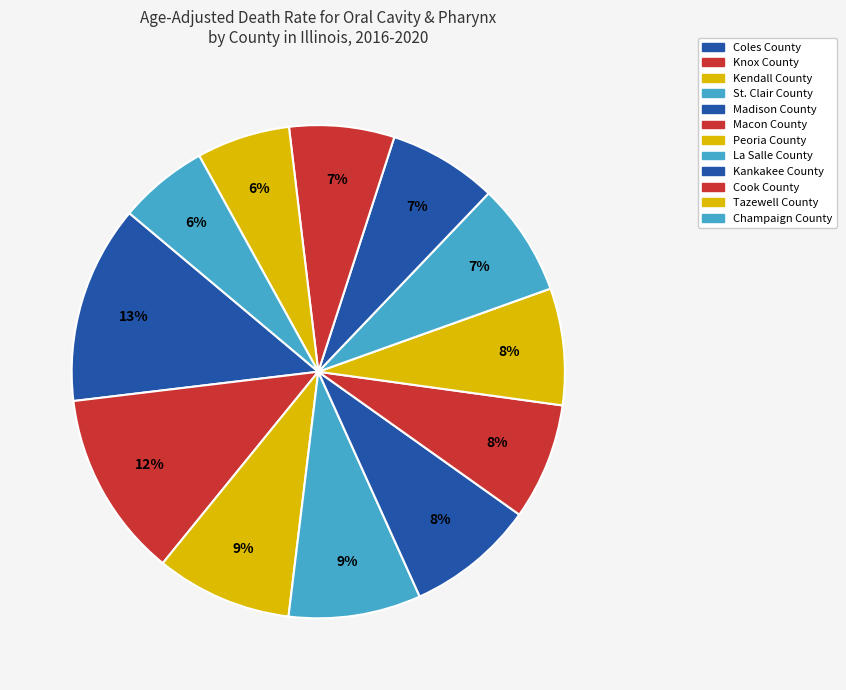

True or false: Peoria County accounts for 8% of the total.

True